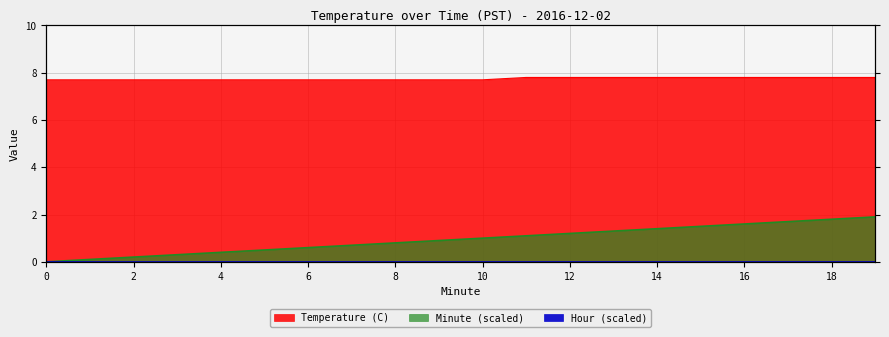

The Minute series shows 0.3 at 3. True or false?

True